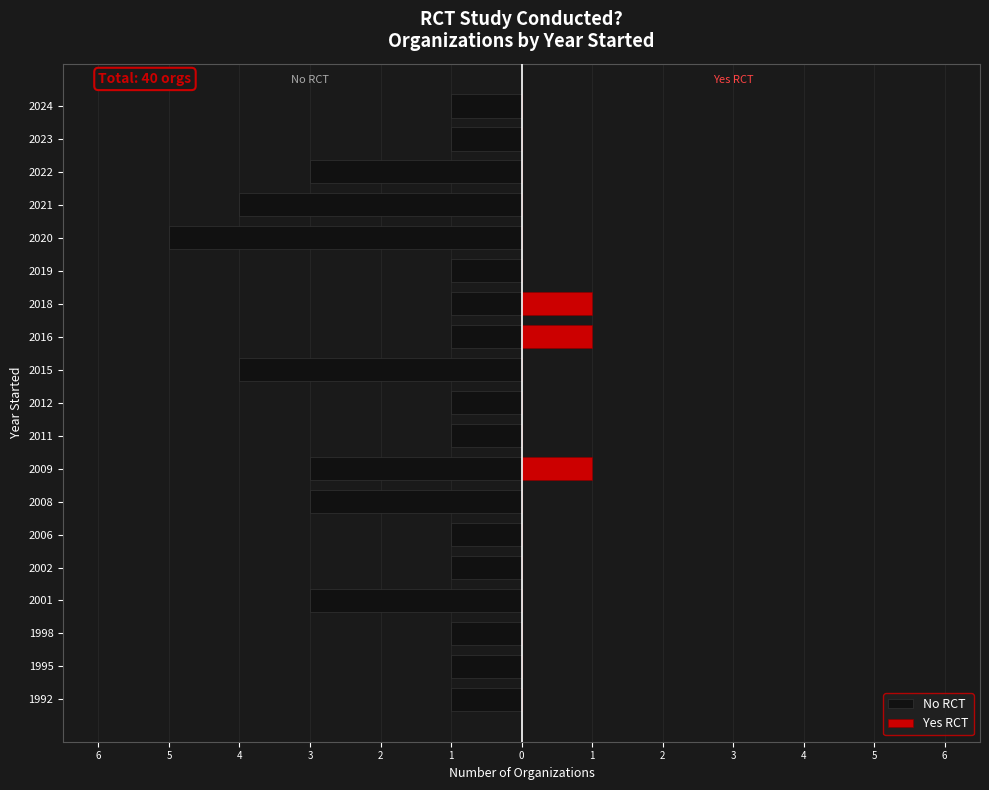

Is the value of No RCT at 2019 greater than the value of Yes RCT at 1995?

No